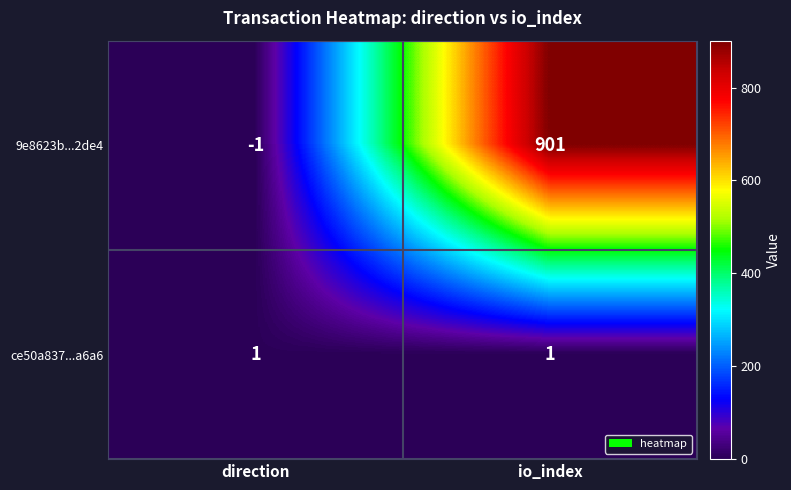

Is it true that ce50a837...a6a6 equals 0 at io_index?

False